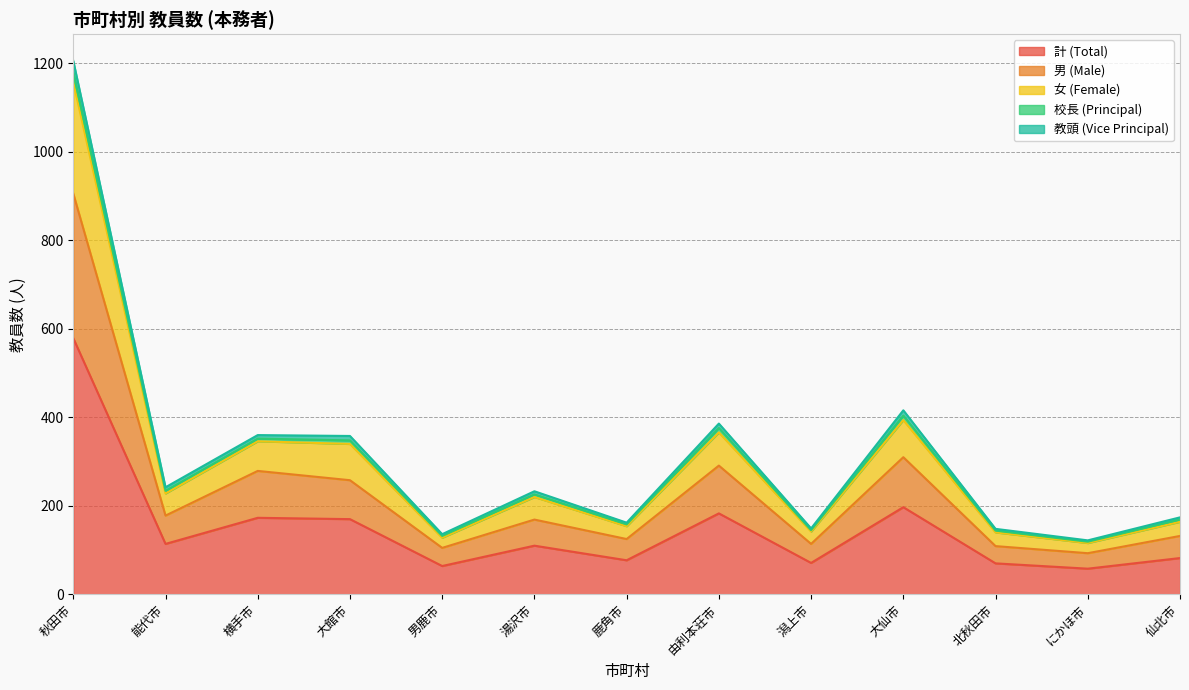

The value of 計 (Total) at 潟上市 is 33. True or false?

False